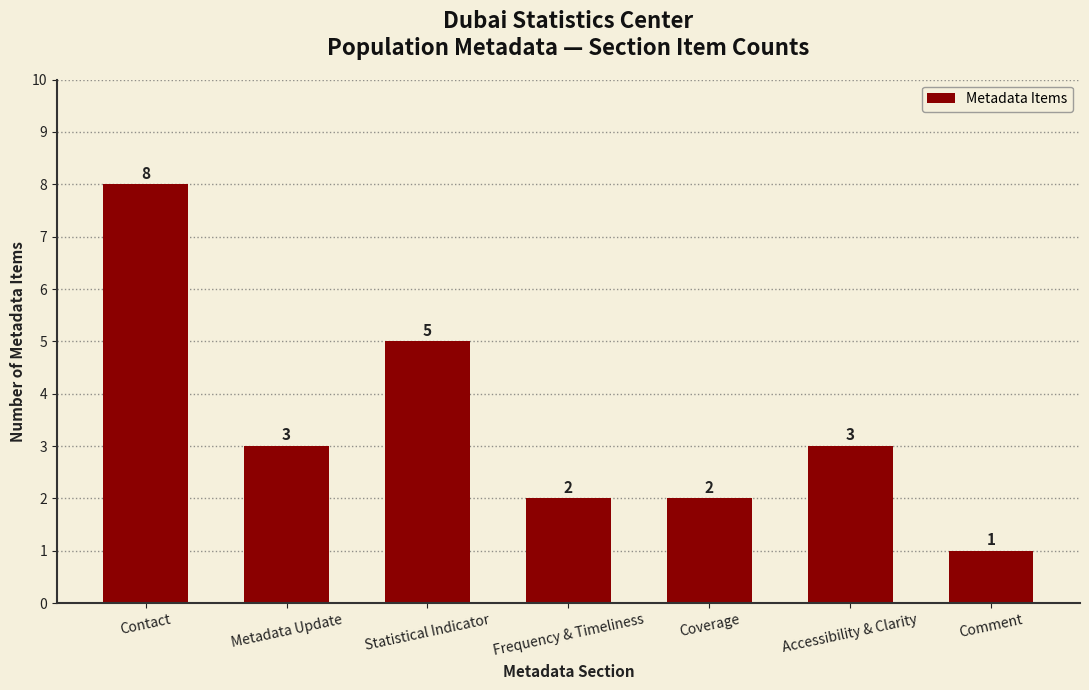

At which label does the data first exceed 3?

Contact